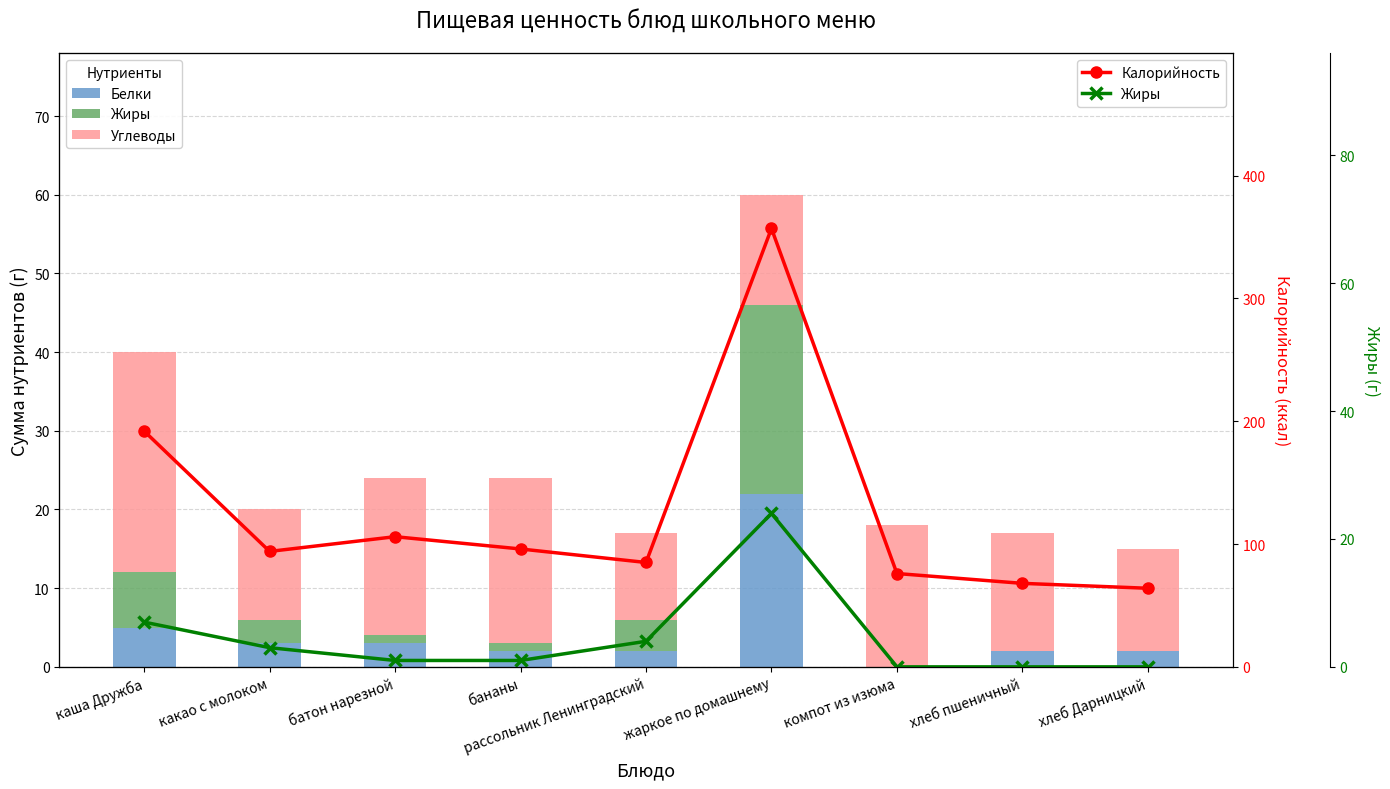

What is the spread (max minus min) of values at какао с молоком?

91